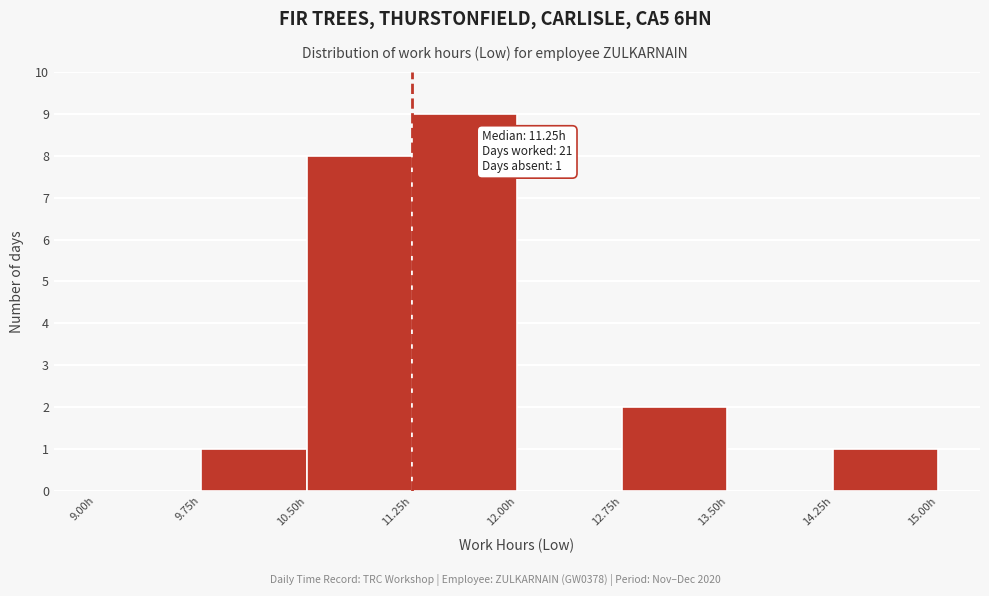

Which range on the x-axis has the tallest bar?

11.25 to 12.00